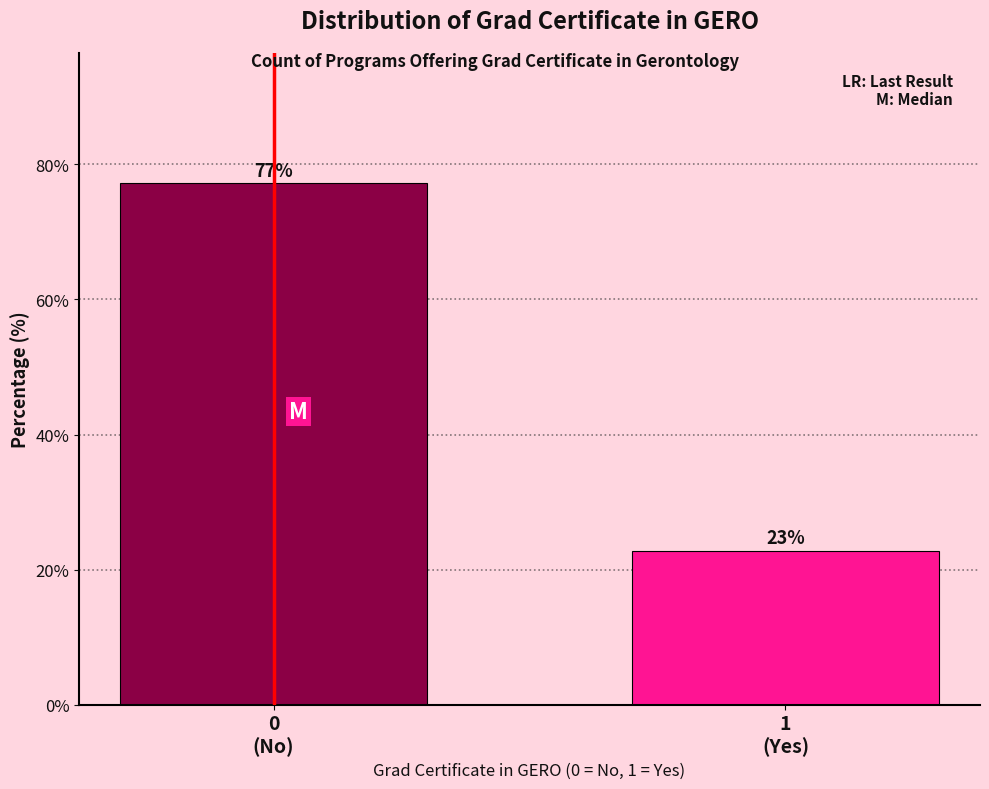

What is the maximum value shown in the chart?

77.2